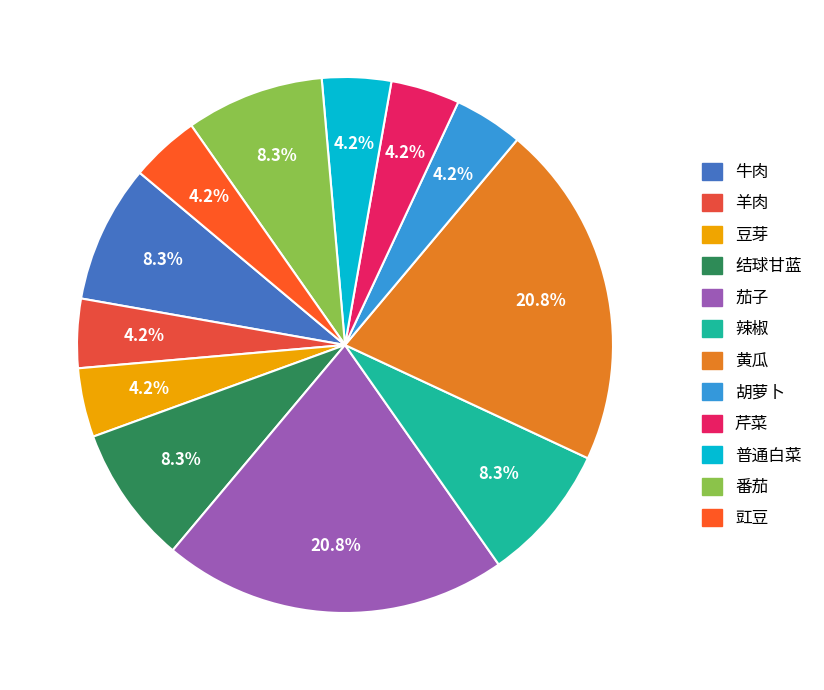

Is there a majority slice in this chart?

No